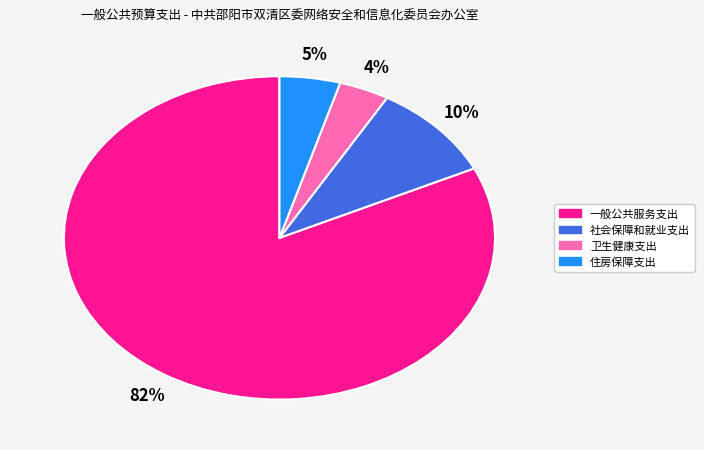

Which category accounts for the majority?

一般公共服务支出